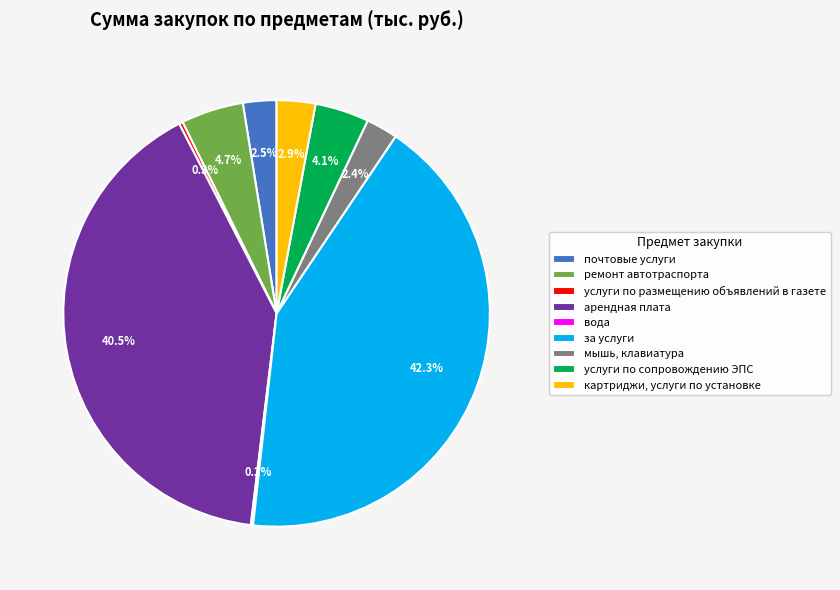

To the nearest percent, what is the difference between the largest and smallest slice percentages?

42%